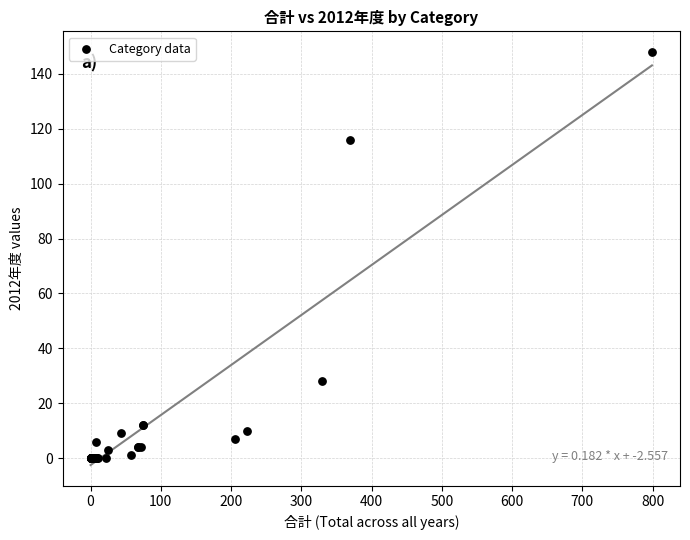

What Y value in the scatter plot is closest to 74?

116